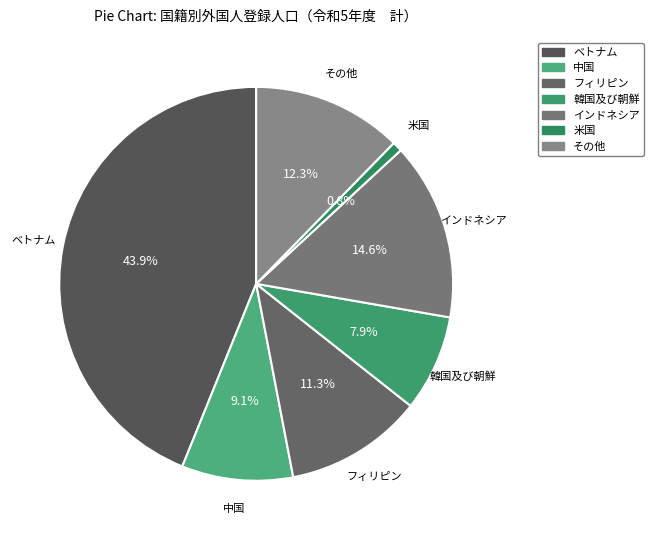

What is the total percentage of 中国 and インドネシア?

23.7%